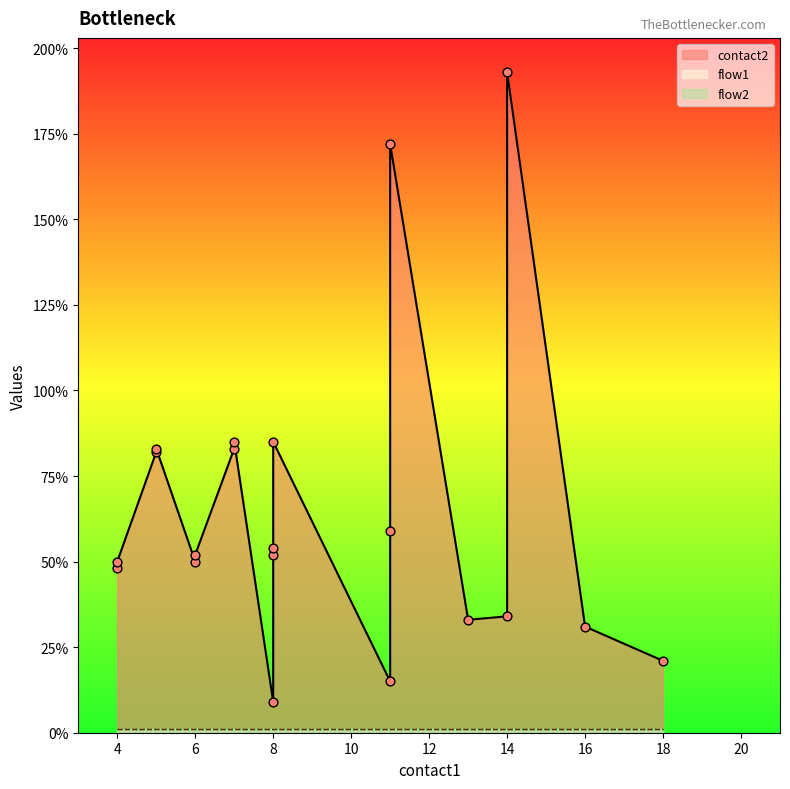

Which series reaches the minimum Y coordinate?

flow1